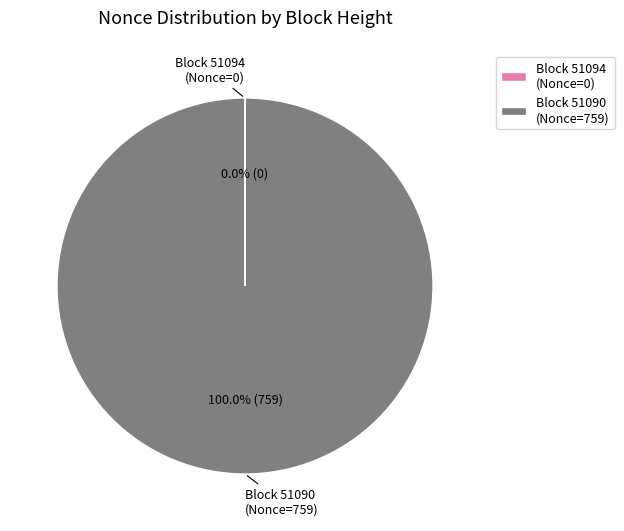

Which slice is the largest?

Block 51090 (Nonce=759)